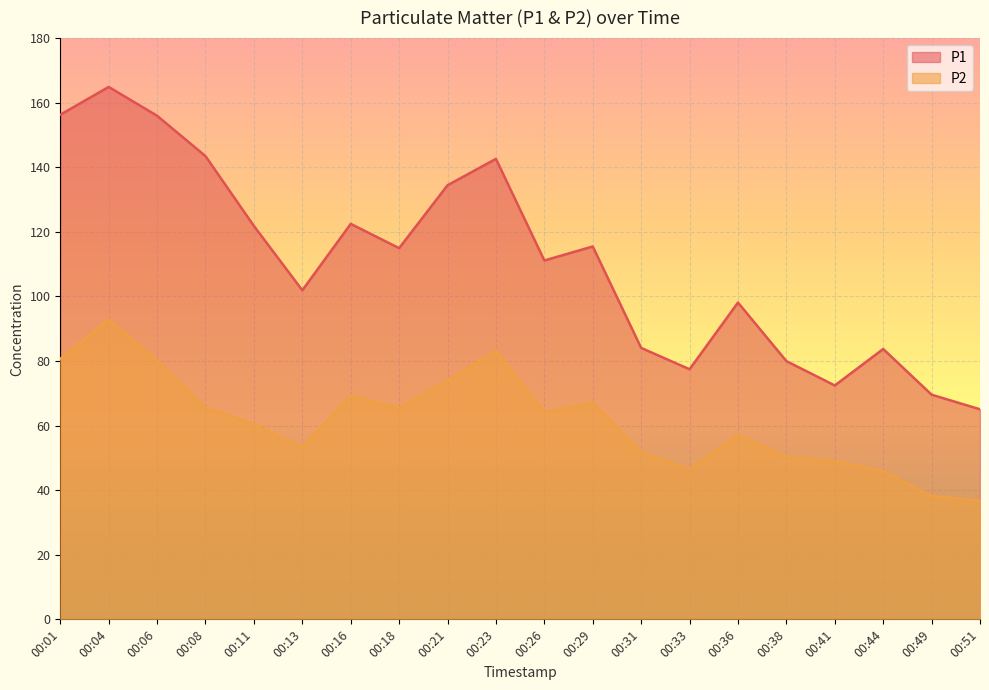

Where is P2 nearest to the value 64?

00:26